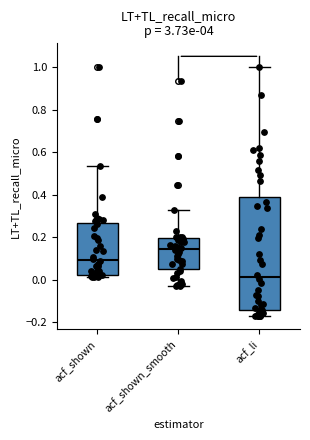

Reading left to right, transcribe this box plot: for each box, give where its median line is, the range the box spans, and where its two whiskers end, as read against the y-axis. The values are not printed on the chart, so give them approximately, as read against the axis.

acf_shown: median 0.10, box 0.02 to 0.26, whiskers 0.02 (just below the box's lower edge) to 0.54
acf_shown_smooth: median 0.14, box 0.06 to 0.20, whiskers -0.04 to 0.32
acf_li: median 0.02, box -0.14 to 0.40, whiskers -0.18 to 1.00